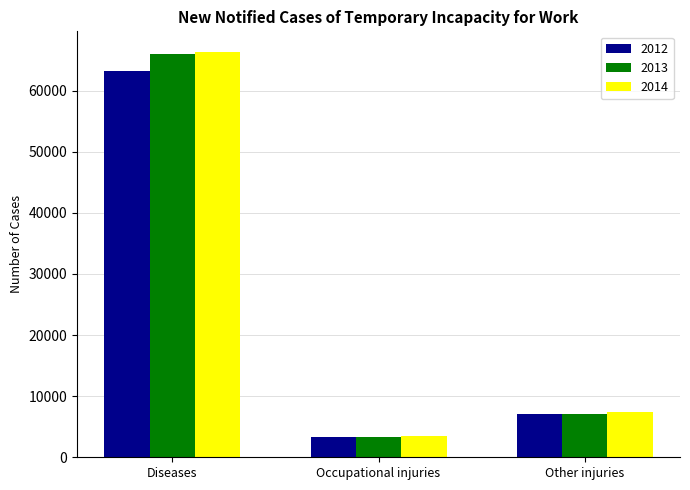

Which series changed the most between Diseases and Other injuries?

2014